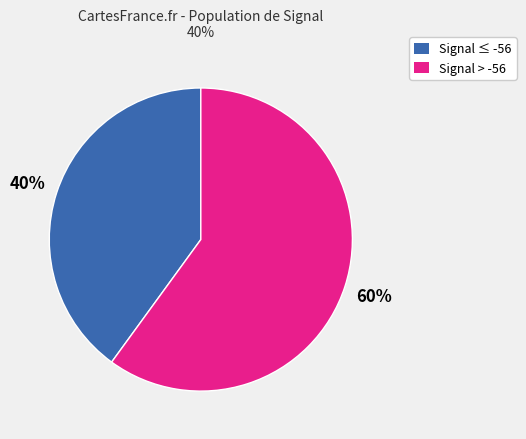

To the nearest percent, what is the combined percentage of Signal > -56 and Signal ≤ -56?

100%